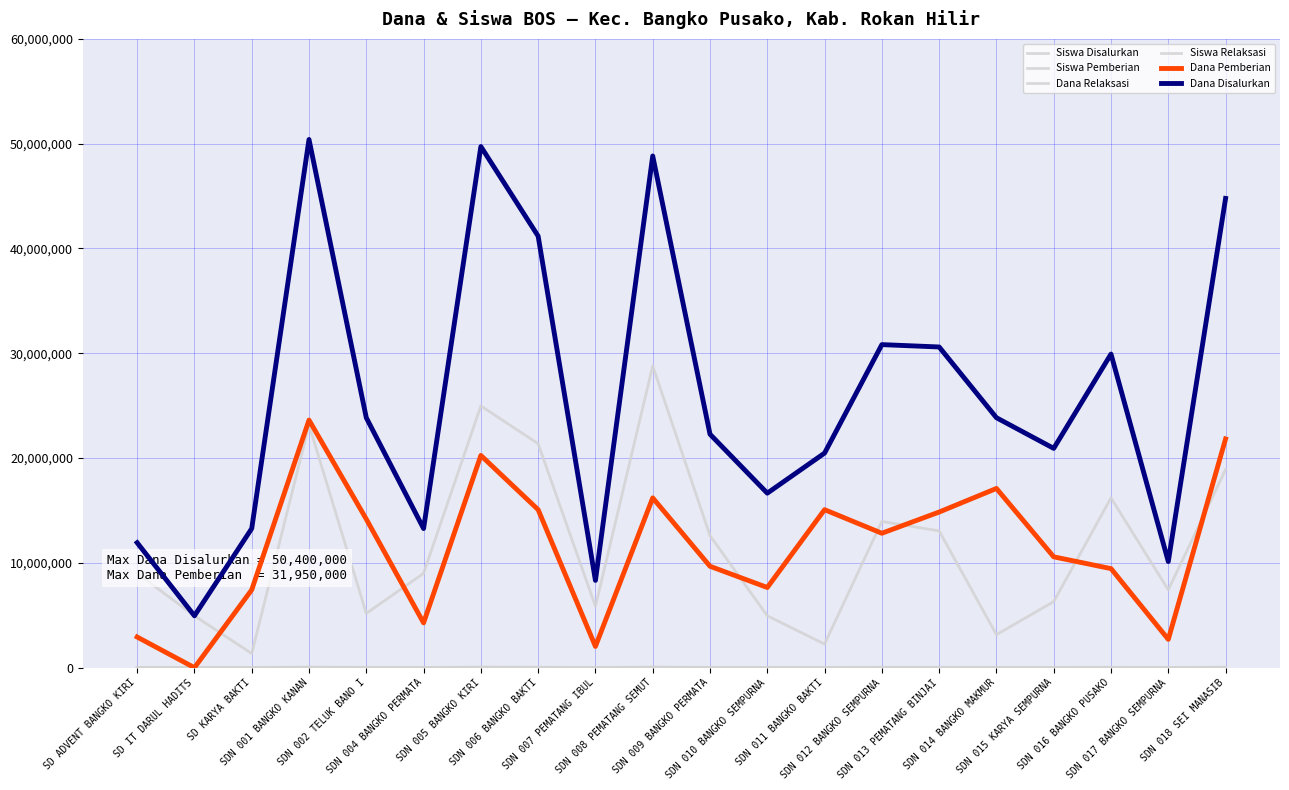

How many lines are shown in the chart?

6